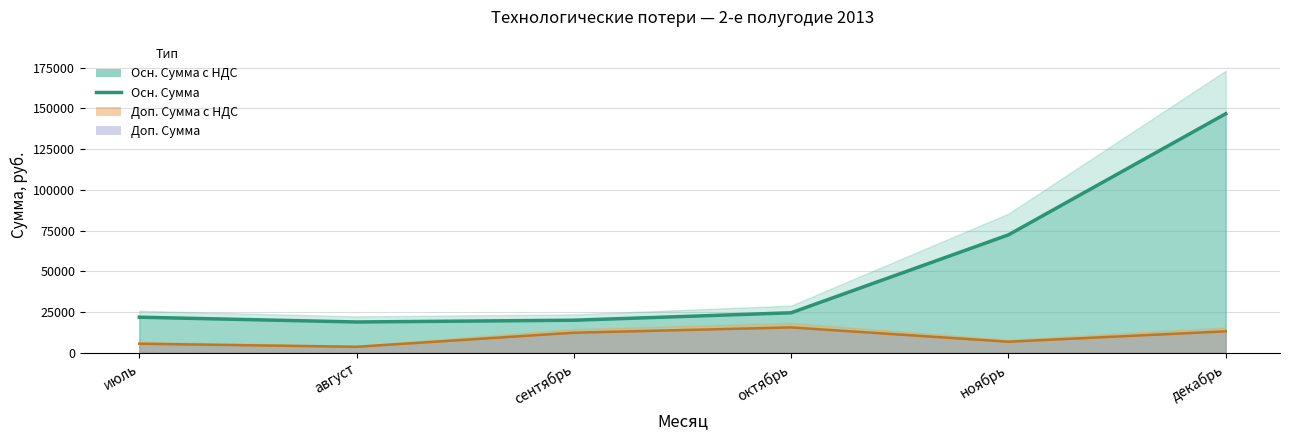

Rank the series by their average value, from highest to lowest.

Осн. (Сумма), Доп. (Сумма)